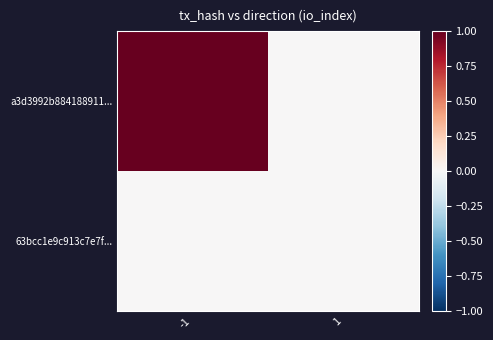

What is the difference between the highest and lowest values at -1?

1